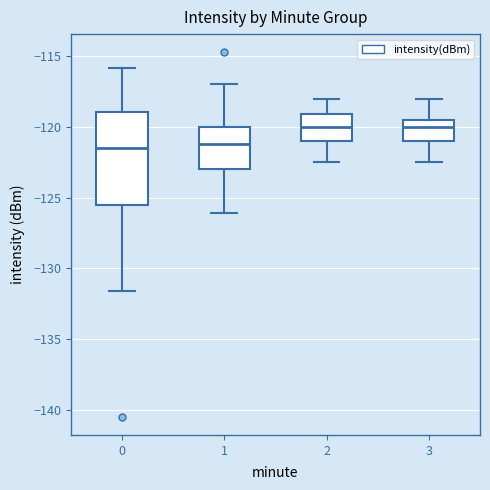

Comparing the boxes themselves (not the whiskers), which one is the tallest?

0